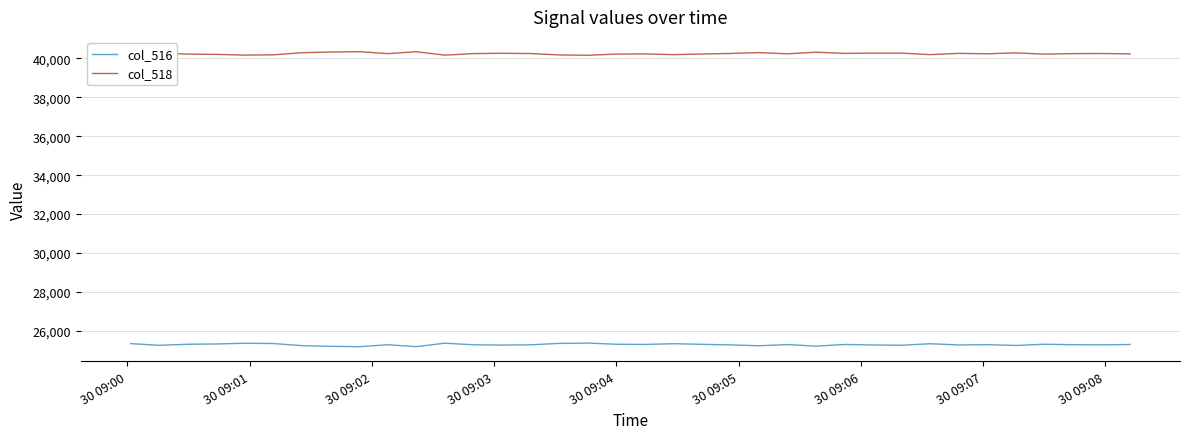

Which series has the largest total across all categories?

col_518